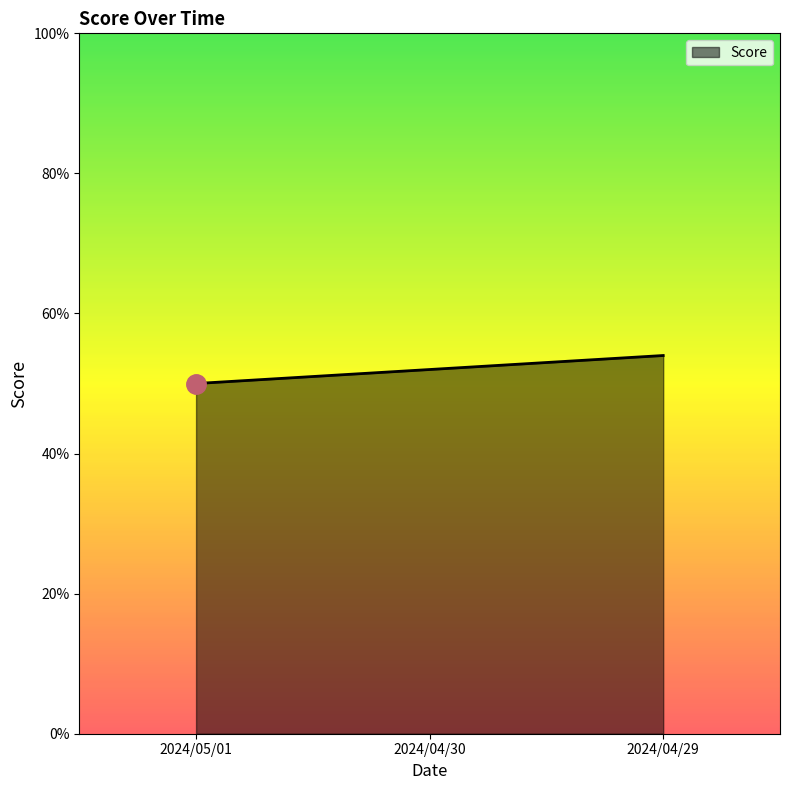

Rank the categories by value from lowest to highest.

2024/05/01, 2024/04/30, 2024/04/29